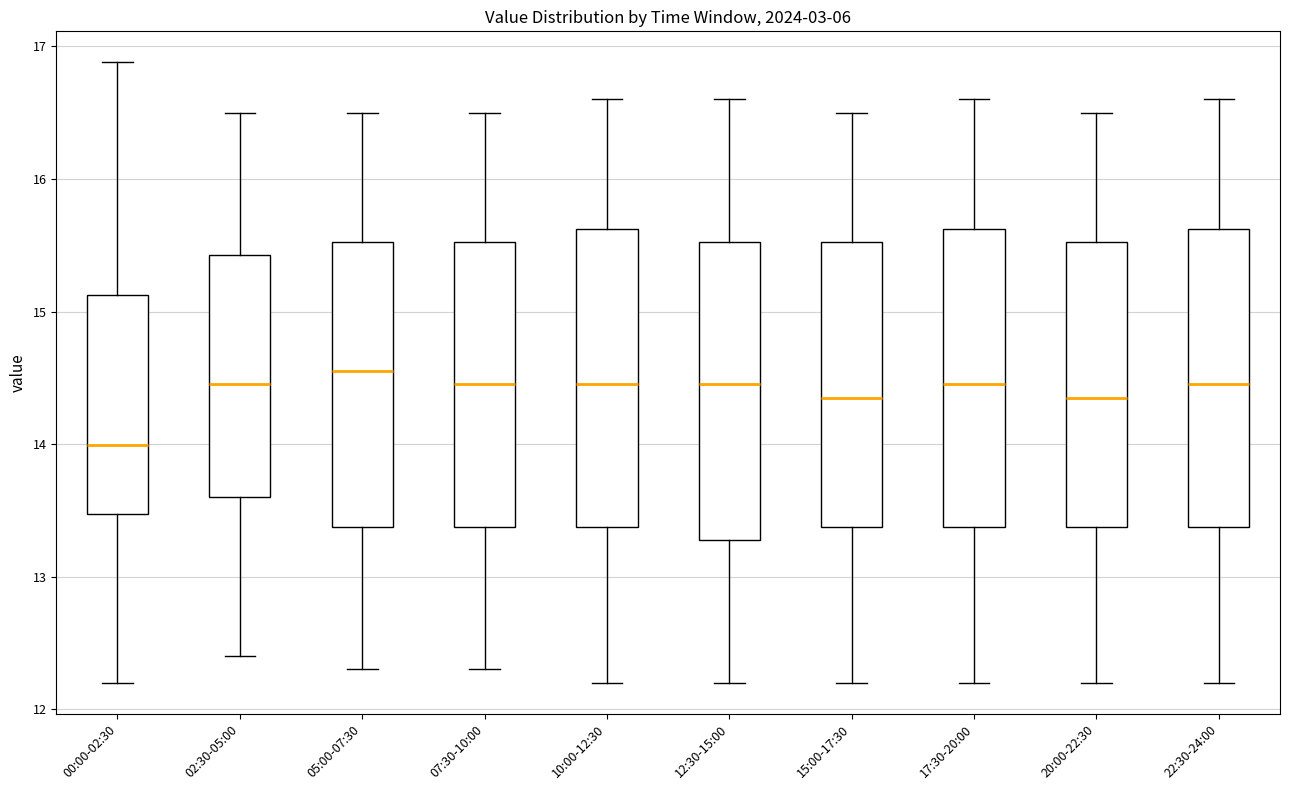

Where does the median line of the box for 15:00-17:30 sit on the y-axis? The values are not printed on the chart, so give them approximately, as read against the axis.

14.4